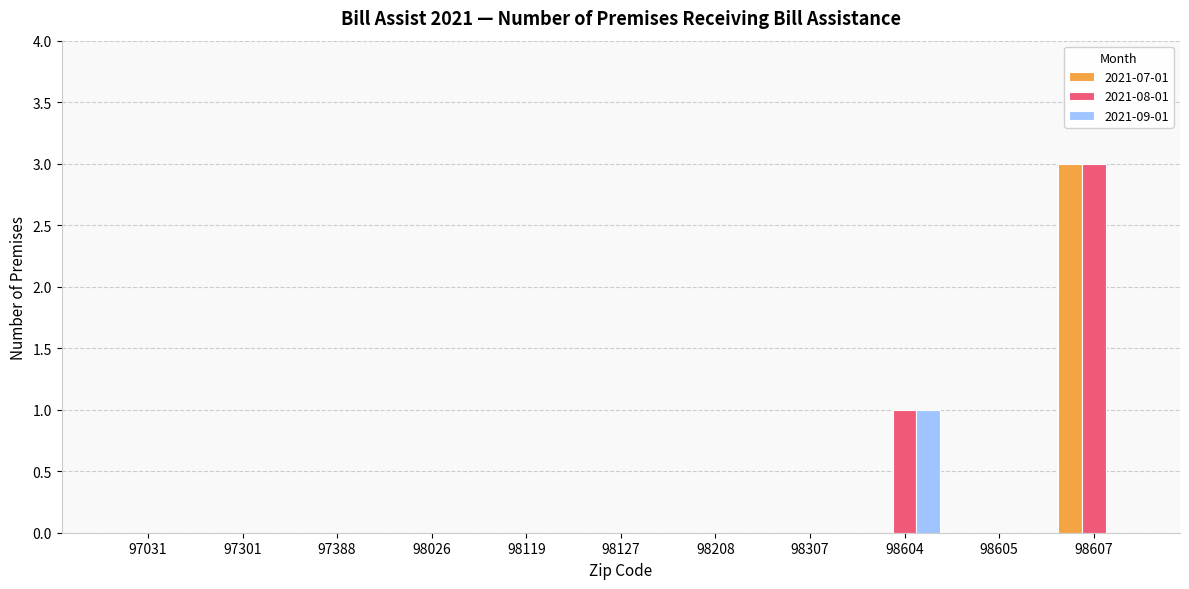

How many groups of bars are there?

11